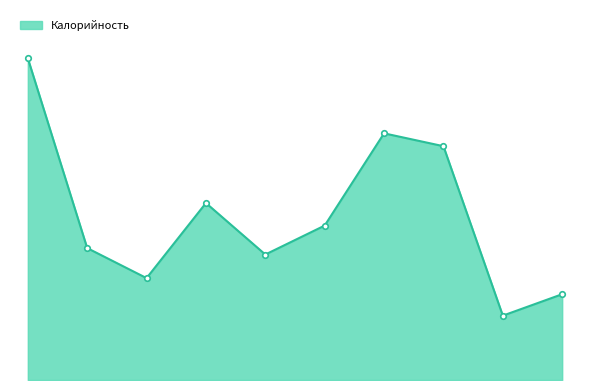

What is the label of the 6th point from the right?

Салат Степной